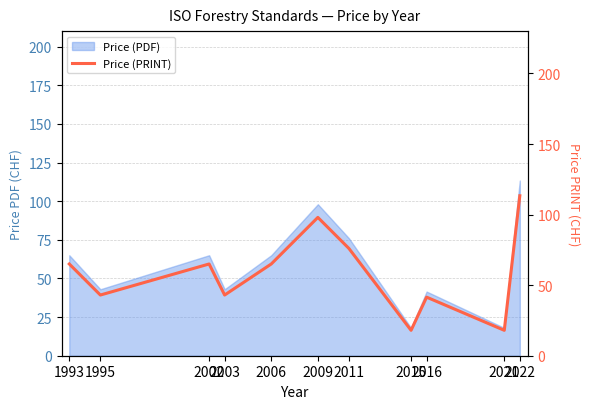

Reading right to left, extract all data points from this chart.

2022=113.3	2021=18.0	2016=41.5	2015=18.0	2011=76.0	2009=98.0	2006=65.0	2003=43.0	2002=65.0	1995=43.0	1993=65.0